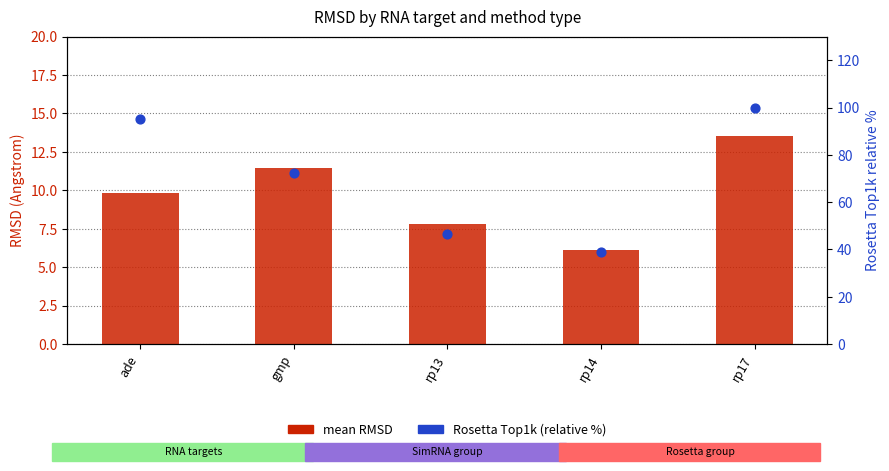

Which series reaches the maximum Y coordinate?

Rosetta Top1k (relative %)